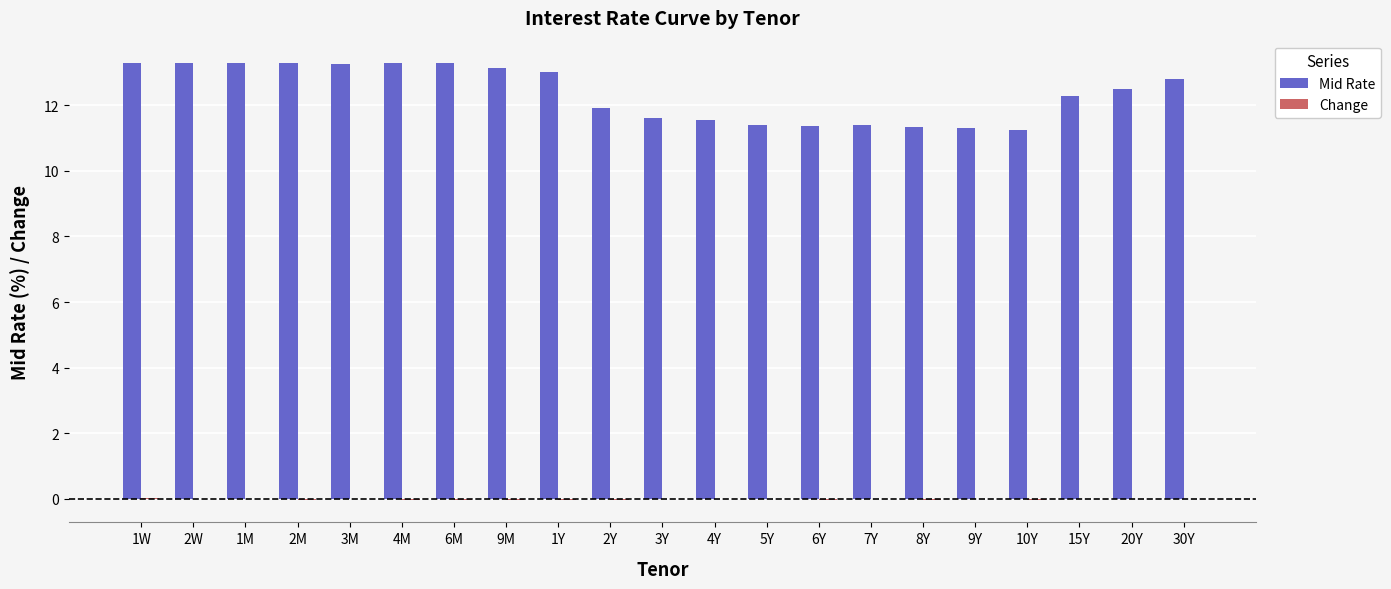

The value of Mid Rate at 8Y is 11.3. True or false?

True